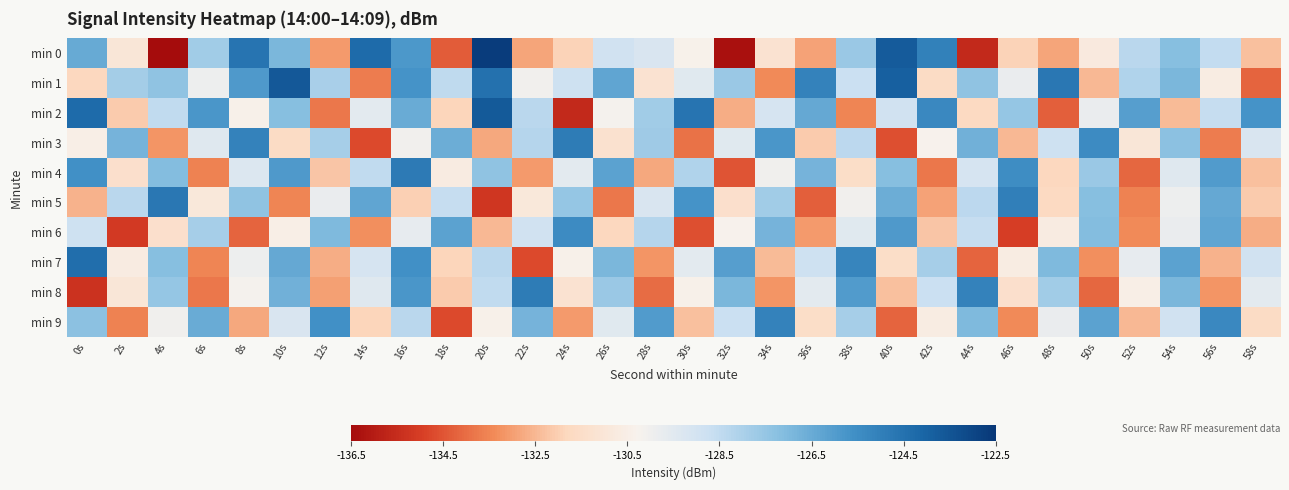

Reading left to right, extract all data points from this chart.

min 0: 0s=-126.5	2s=-131.0	4s=-136.5	6s=-127.8	8s=-124.6	10s=-126.9	12s=-133.1	14s=-124.3	16s=-125.9	18s=-134.3	20s=-122.7	22s=-132.8	24s=-132.0	26s=-128.9	28s=-129.2	30s=-130.4	32s=-136.3	34s=-131.2	36s=-132.9	38s=-127.6	40s=-123.7	42s=-125.0	44s=-135.6	46s=-131.9	48s=-132.9	50s=-130.8	52s=-128.3	54s=-127.2	56s=-128.5	58s=-132.3
min 1: 0s=-131.8	2s=-127.8	4s=-127.4	6s=-129.9	8s=-125.9	10s=-123.6	12s=-128.0	14s=-133.7	16s=-125.7	18s=-128.4	20s=-124.5	22s=-130.1	24s=-128.8	26s=-126.3	28s=-131.2	30s=-129.5	32s=-127.6	34s=-133.4	36s=-125.1	38s=-128.7	40s=-123.9	42s=-131.6	44s=-127.4	46s=-129.8	48s=-124.7	50s=-132.5	52s=-128.1	54s=-126.9	56s=-130.6	58s=-134.2
min 2: 0s=-124.3	2s=-132.1	4s=-128.5	6s=-125.8	8s=-130.4	10s=-127.2	12s=-133.8	14s=-129.6	16s=-126.5	18s=-131.9	20s=-123.7	22s=-128.3	24s=-135.6	26s=-130.2	28s=-127.8	30s=-124.6	32s=-132.7	34s=-129.1	36s=-126.4	38s=-133.5	40s=-128.9	42s=-125.3	44s=-131.7	46s=-127.5	48s=-134.3	50s=-129.8	52s=-126.1	54s=-132.4	56s=-128.6	58s=-125.7
min 3: 0s=-130.5	2s=-126.8	4s=-133.2	6s=-129.4	8s=-125.1	10s=-131.6	12s=-127.9	14s=-134.7	16s=-130.1	18s=-126.6	20s=-132.8	22s=-128.2	24s=-124.9	26s=-131.3	28s=-127.7	30s=-133.9	32s=-129.5	34s=-125.8	36s=-132.1	38s=-128.4	40s=-134.6	42s=-130.3	44s=-126.7	46s=-132.5	48s=-128.8	50s=-125.4	52s=-131.0	54s=-127.3	56s=-133.7	58s=-129.2
min 4: 0s=-125.6	2s=-131.4	4s=-127.1	6s=-133.6	8s=-129.3	10s=-125.9	12s=-132.2	14s=-128.5	16s=-124.8	18s=-130.7	20s=-127.4	22s=-133.1	24s=-129.6	26s=-126.2	28s=-132.8	30s=-128.1	32s=-134.5	34s=-130.0	36s=-126.8	38s=-131.5	40s=-127.2	42s=-133.8	44s=-129.1	46s=-125.5	48s=-131.8	50s=-127.6	52s=-134.1	54s=-129.4	56s=-126.0	58s=-132.3
min 5: 0s=-132.6	2s=-128.3	4s=-124.7	6s=-130.9	8s=-127.4	10s=-133.5	12s=-129.8	14s=-126.3	16s=-132.0	18s=-128.6	20s=-135.2	22s=-130.9	24s=-127.5	26s=-133.8	28s=-129.2	30s=-125.7	32s=-131.4	34s=-127.8	36s=-134.3	38s=-130.1	40s=-126.6	42s=-132.9	44s=-128.4	46s=-125.0	48s=-131.7	50s=-127.2	52s=-133.6	54s=-129.9	56s=-126.4	58s=-132.1
min 6: 0s=-128.8	2s=-135.1	4s=-131.4	6s=-127.9	8s=-134.2	10s=-130.5	12s=-127.0	14s=-133.3	16s=-129.7	18s=-126.2	20s=-132.5	22s=-128.9	24s=-125.4	26s=-131.8	28s=-128.2	30s=-134.6	32s=-130.3	34s=-126.8	36s=-133.1	38s=-129.5	40s=-125.9	42s=-132.2	44s=-128.6	46s=-135.0	48s=-130.7	50s=-127.1	52s=-133.4	54s=-129.8	56s=-126.3	58s=-132.7
min 7: 0s=-124.4	2s=-130.7	4s=-127.2	6s=-133.5	8s=-129.9	10s=-126.4	12s=-132.7	14s=-129.1	16s=-125.6	18s=-131.9	20s=-128.3	22s=-134.7	24s=-130.4	26s=-126.9	28s=-133.2	30s=-129.6	32s=-126.1	34s=-132.4	36s=-128.8	38s=-125.2	40s=-131.5	42s=-127.9	44s=-134.2	46s=-130.6	48s=-127.0	50s=-133.3	52s=-129.7	54s=-126.2	56s=-132.6	58s=-128.9
min 8: 0s=-135.3	2s=-131.0	4s=-127.5	6s=-133.8	8s=-130.2	10s=-126.7	12s=-133.0	14s=-129.4	16s=-125.8	18s=-132.1	20s=-128.5	22s=-124.9	24s=-131.2	26s=-127.6	28s=-134.0	30s=-130.4	32s=-126.9	34s=-133.2	36s=-129.6	38s=-126.0	40s=-132.3	42s=-128.7	44s=-125.1	46s=-131.4	48s=-127.8	50s=-134.1	52s=-130.5	54s=-126.9	56s=-133.2	58s=-129.6
min 9: 0s=-127.3	2s=-133.6	4s=-130.0	6s=-126.5	8s=-132.8	10s=-129.2	12s=-125.6	14s=-131.9	16s=-128.3	18s=-134.7	20s=-130.4	22s=-126.8	24s=-133.1	26s=-129.5	28s=-126.0	30s=-132.3	32s=-128.7	34s=-125.1	36s=-131.5	38s=-127.9	40s=-134.2	42s=-130.6	44s=-127.0	46s=-133.4	48s=-129.8	50s=-126.2	52s=-132.5	54s=-128.9	56s=-125.3	58s=-131.6